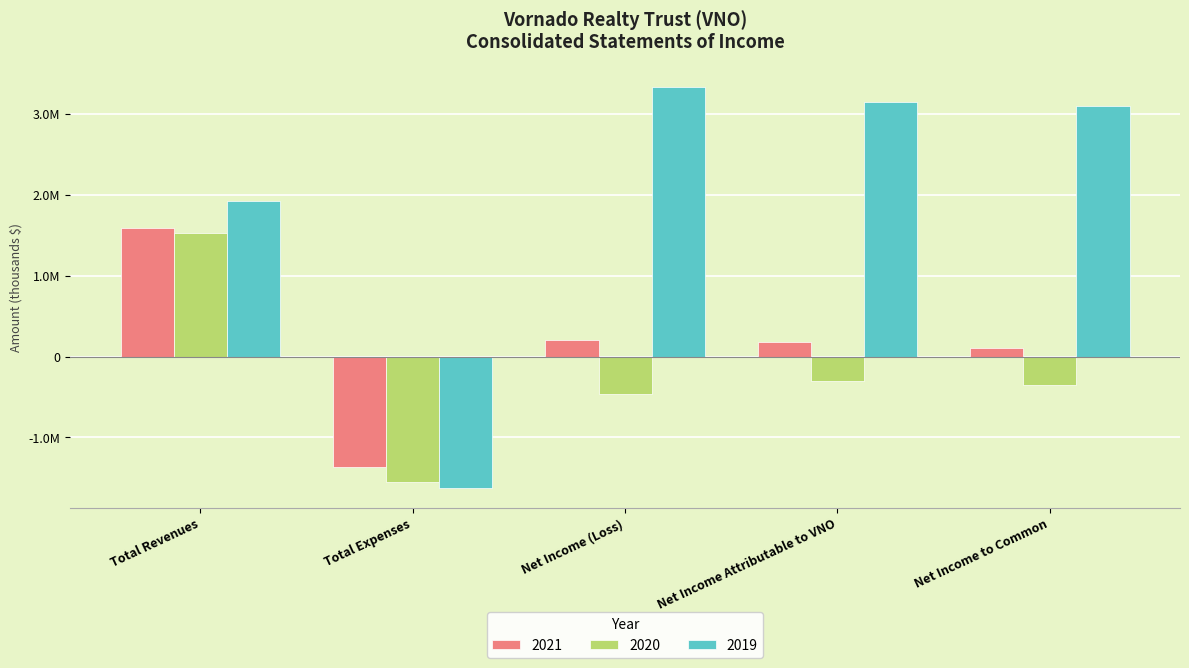

Are the bars horizontal?

No